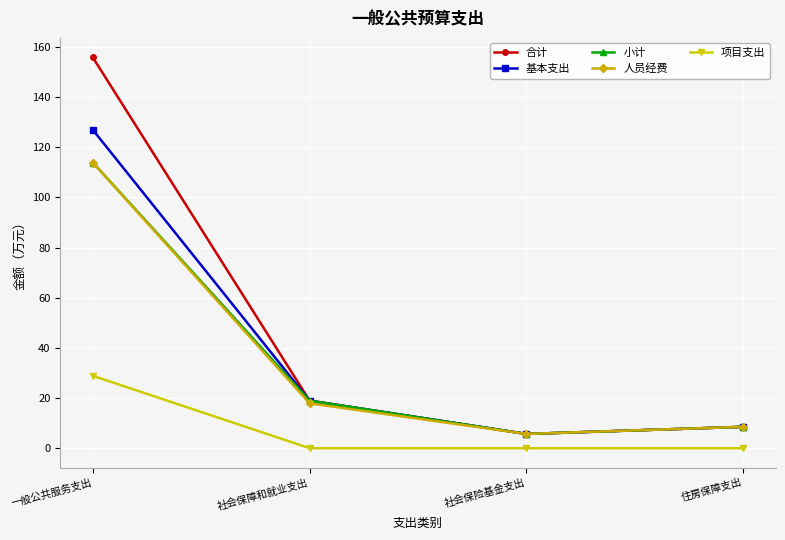

Which series has the largest range (max minus min)?

合计